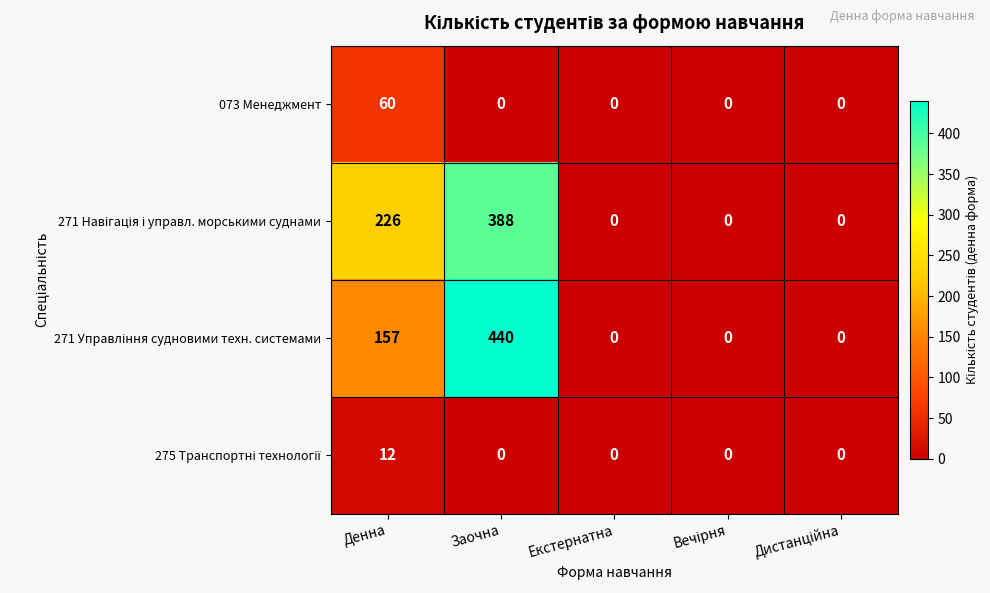

What is the sum of the 073 Менеджмент values at Денна and Заочна?

60